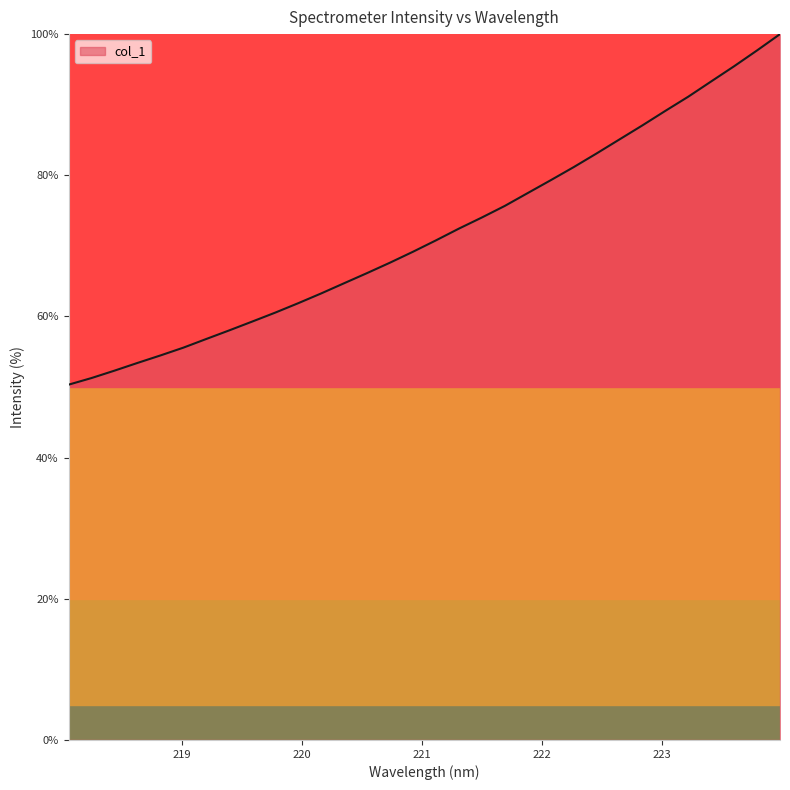

What is the maximum value shown in the chart?

100.0